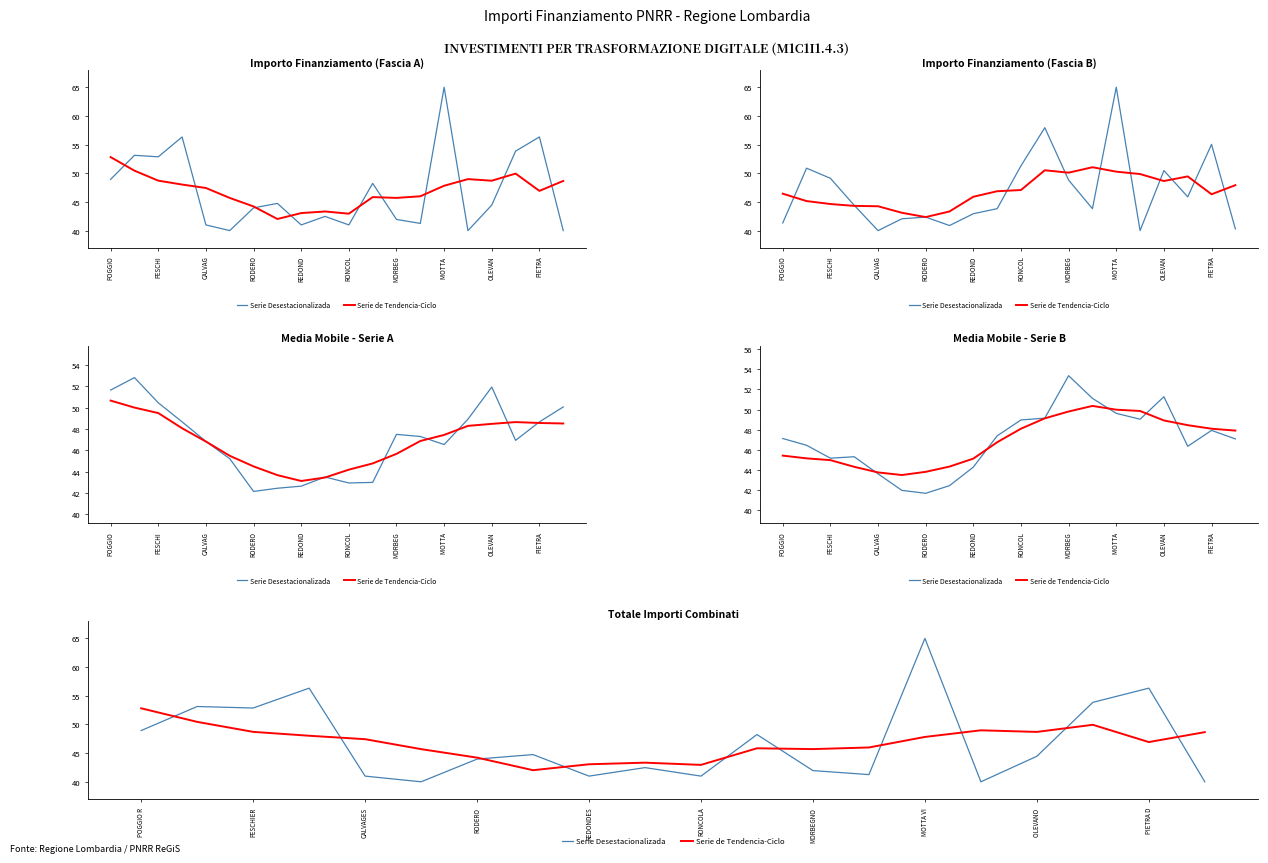

Which has a higher value, OLEVAN or 15?

OLEVAN